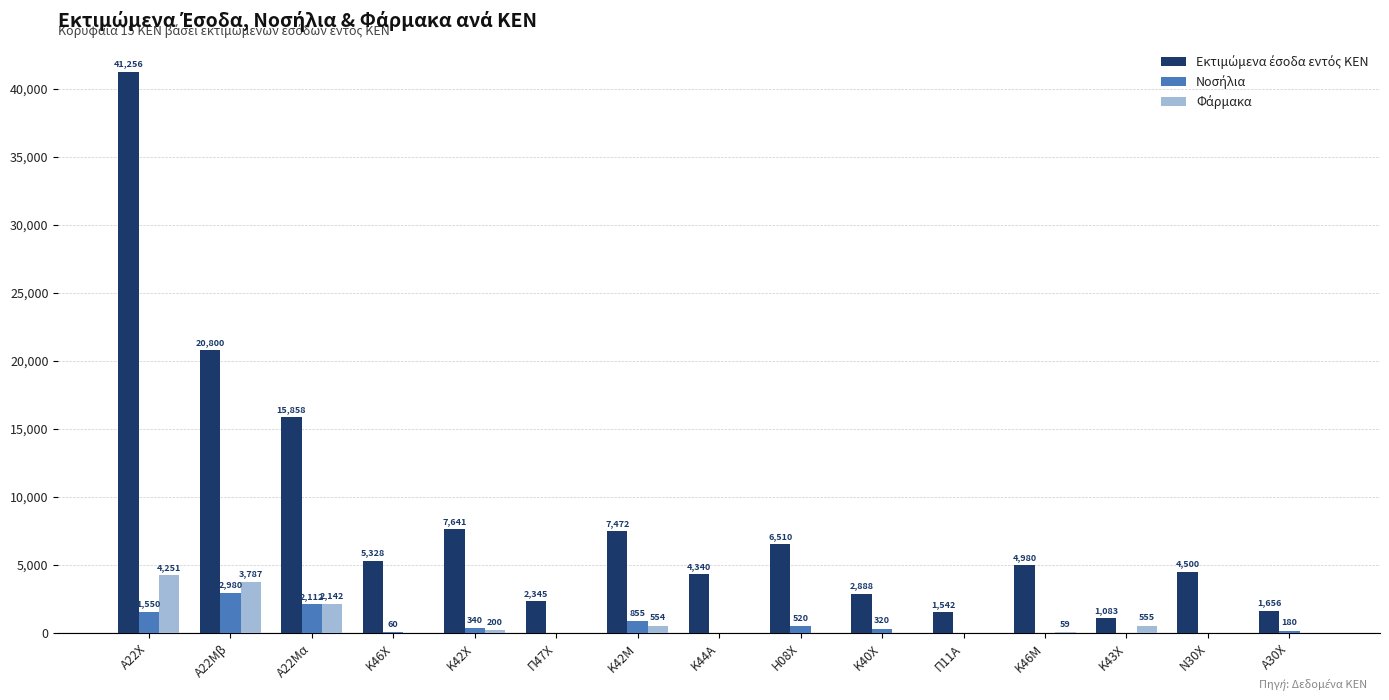

Which label corresponds to the largest value in the chart?

Α22Χ